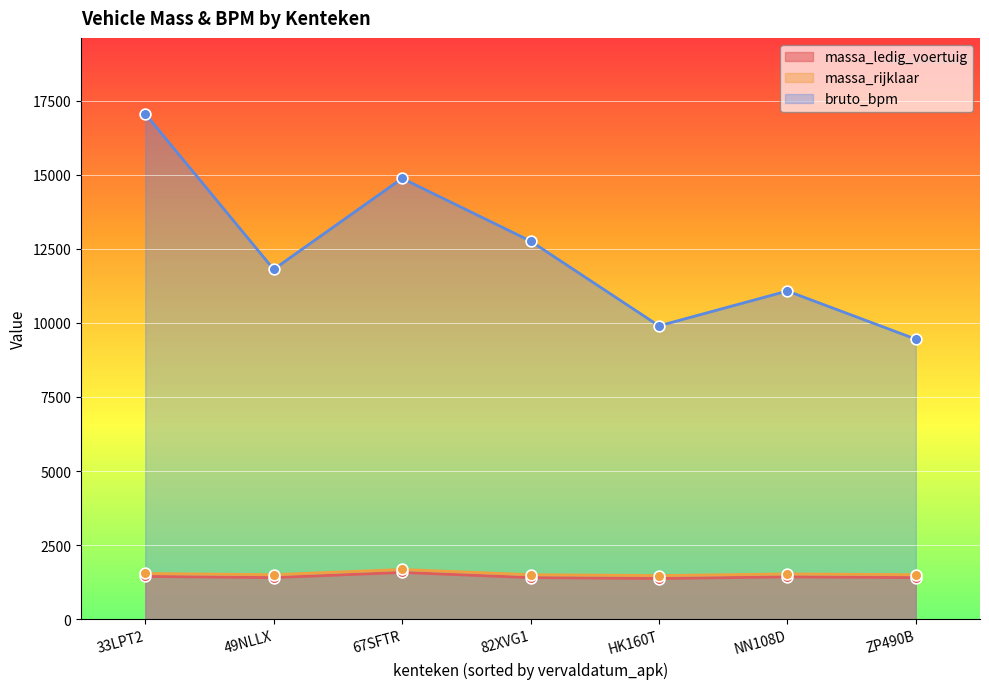

At which category is the sum across all series the highest?

33LPT2